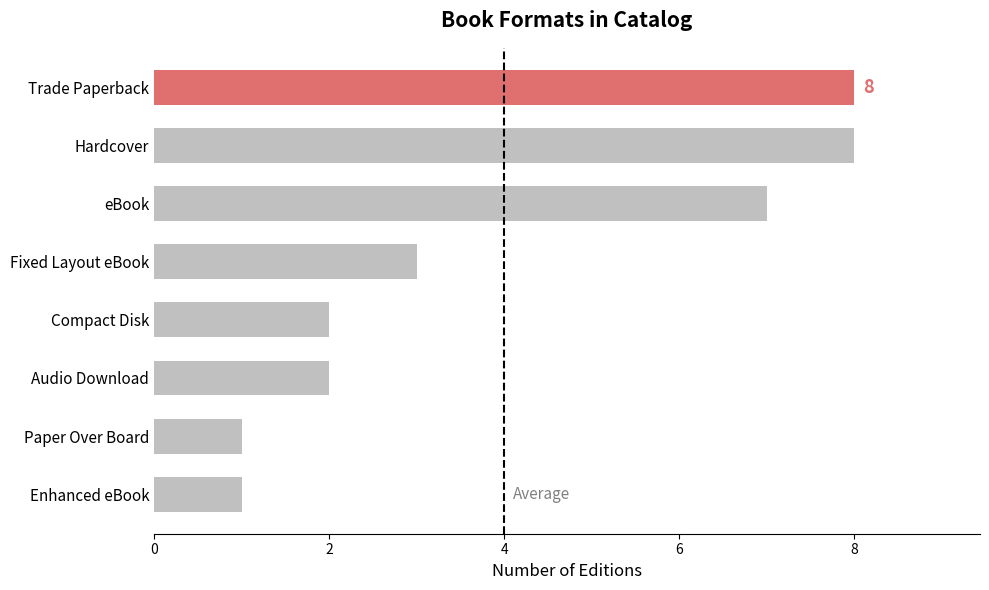

What is the change in value from Hardcover to Enhanced eBook?

-7